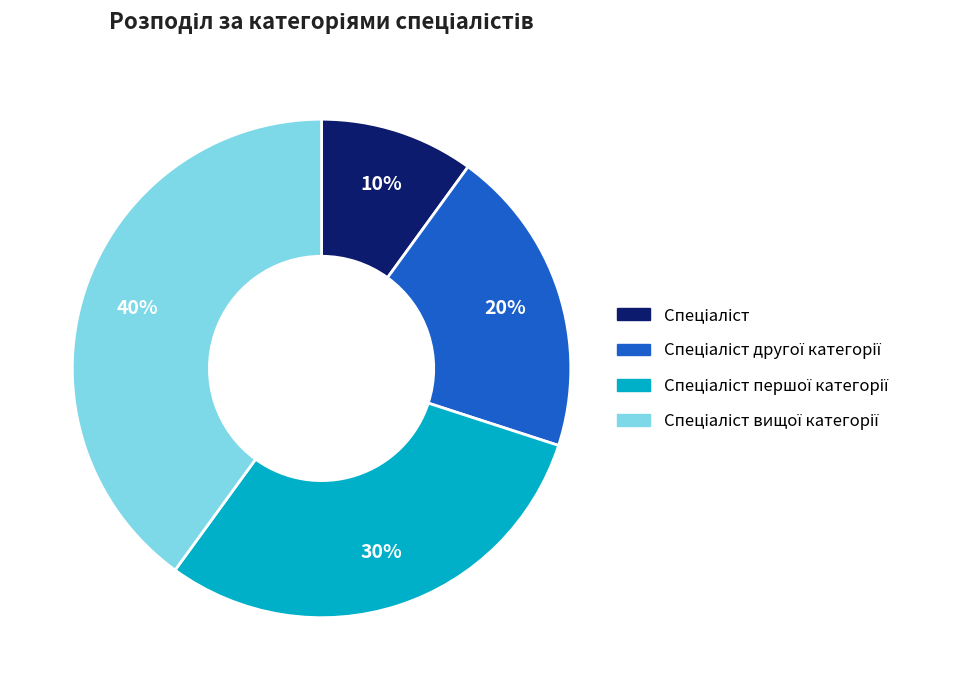

To the nearest percent, what is the average slice percentage?

25%